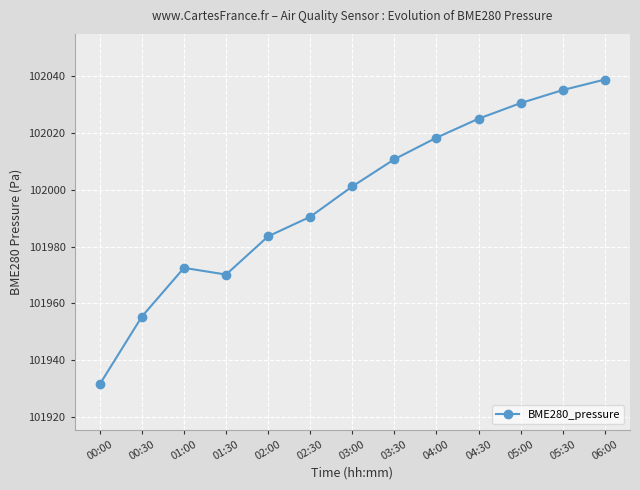

What is the maximum value shown in the chart?

102038.9